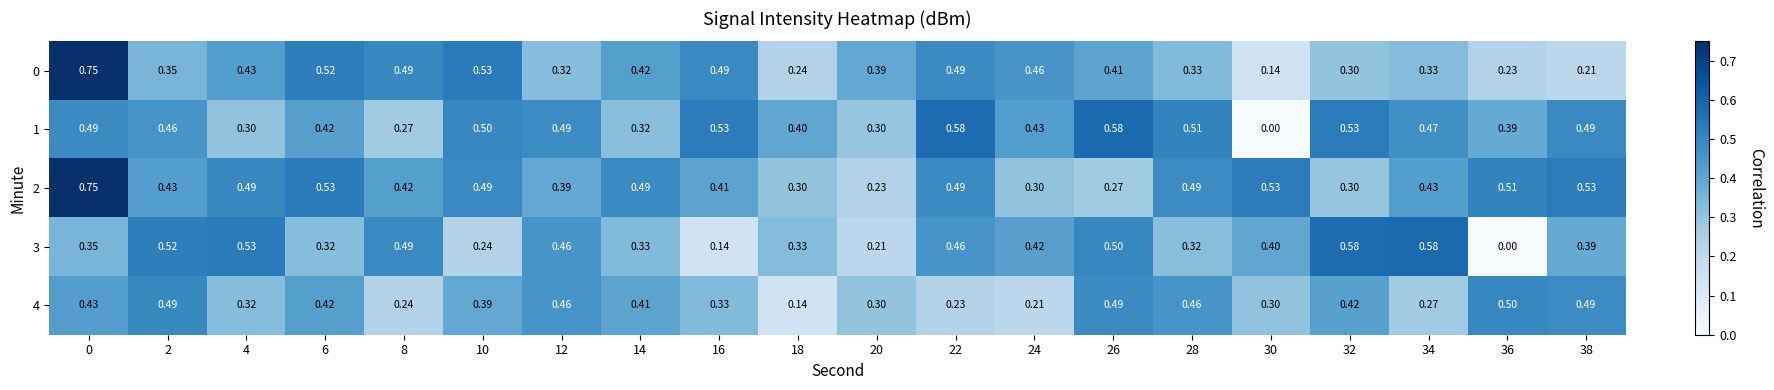

What is the spread (max minus min) of values at 16?

0.4